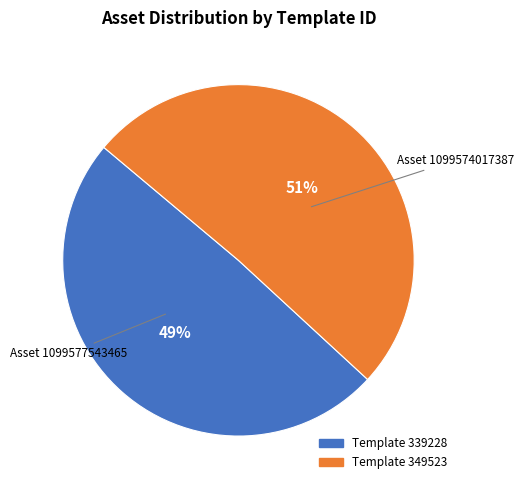

How many slices are in this pie chart?

2